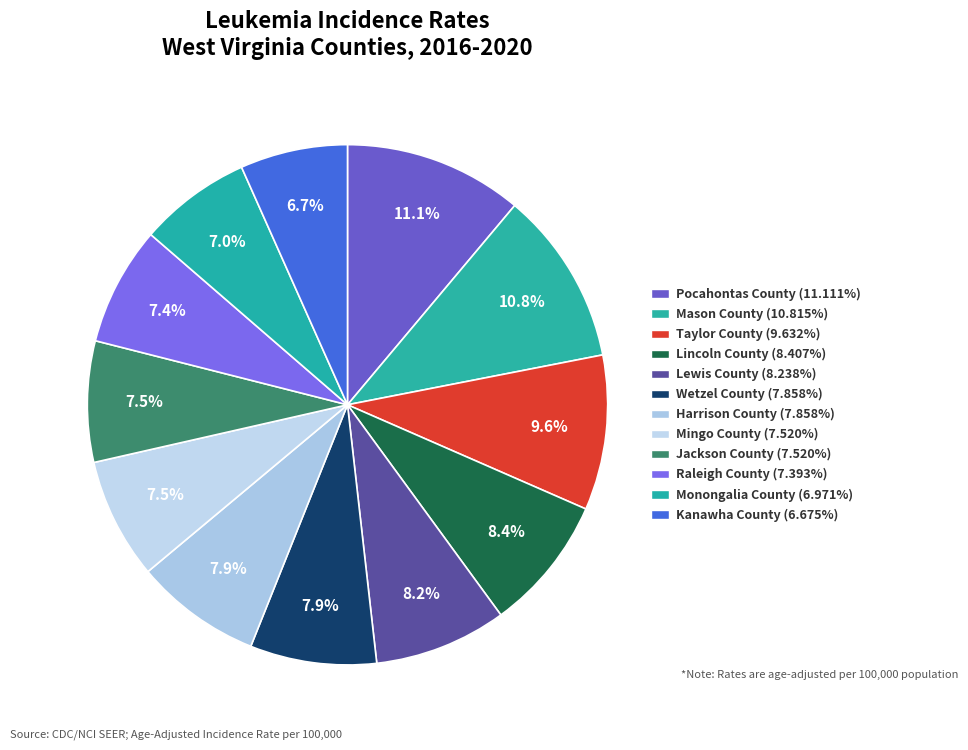

Count the number of slices in the pie.

12